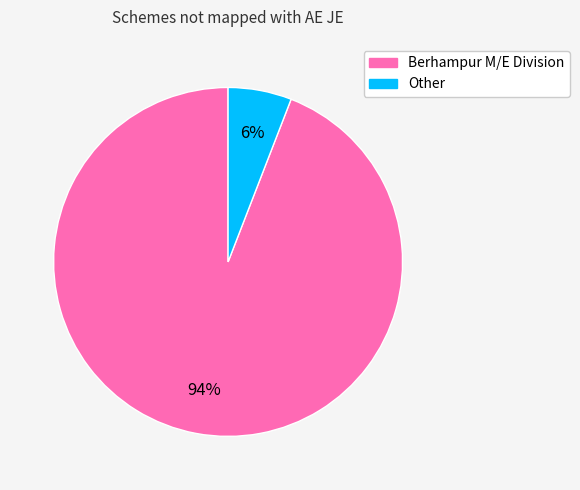

To the nearest percent, what is the average slice percentage?

50%